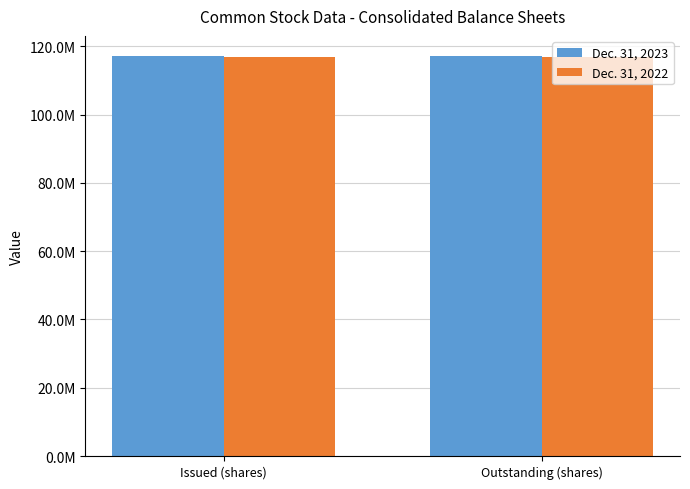

Which series has the largest range (max minus min)?

Dec. 31, 2023